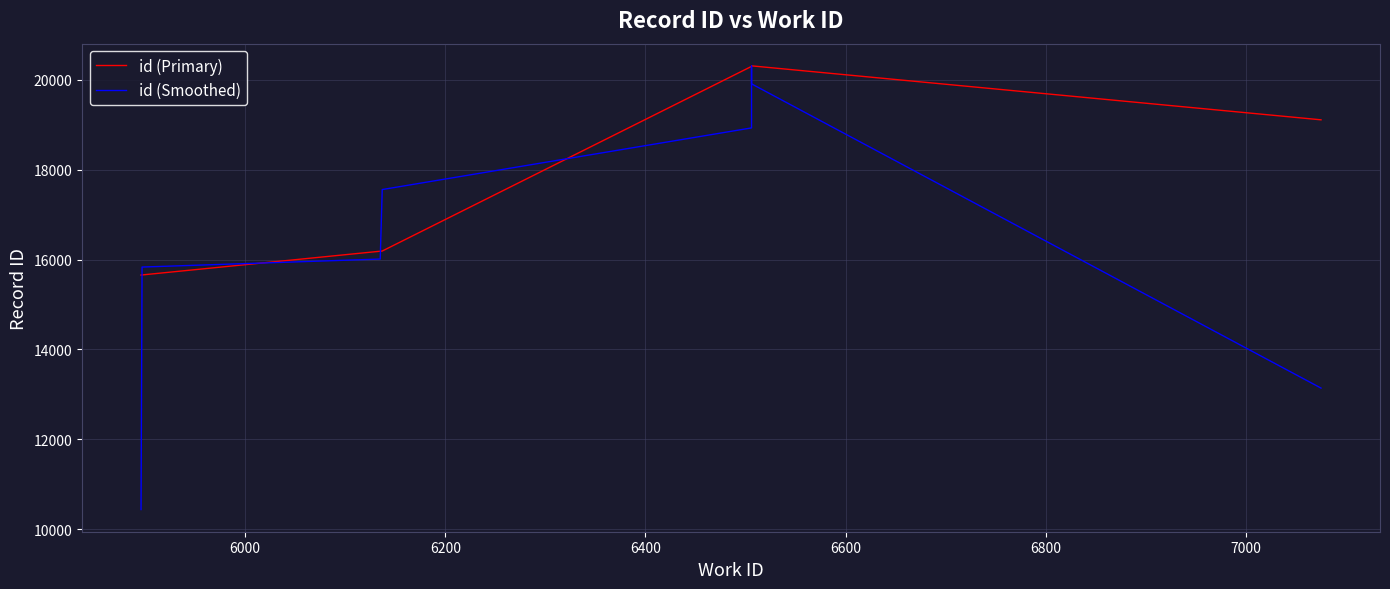

In id (Primary), how many points are higher than both neighbors (excluding endpoints)?

1